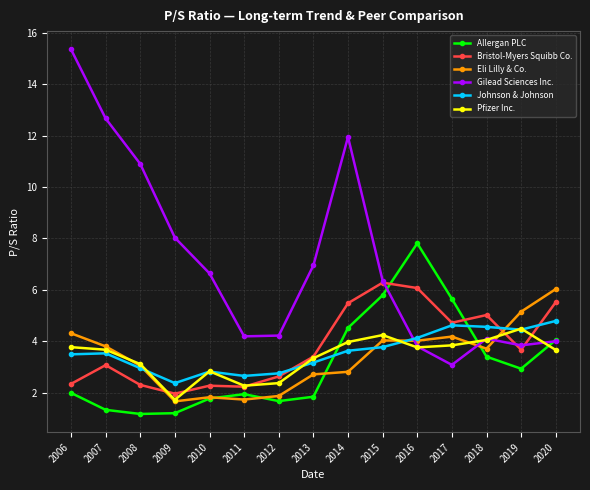

True or false: Allergan PLC has more than 2 interior local peaks.

False